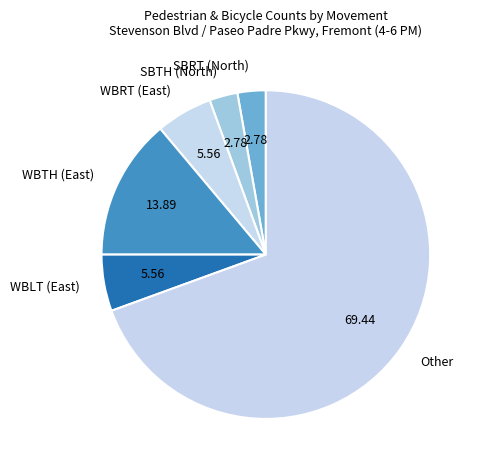

What is the ratio of the value at SBTH (North) to the value at WBLT (East)?

0.5